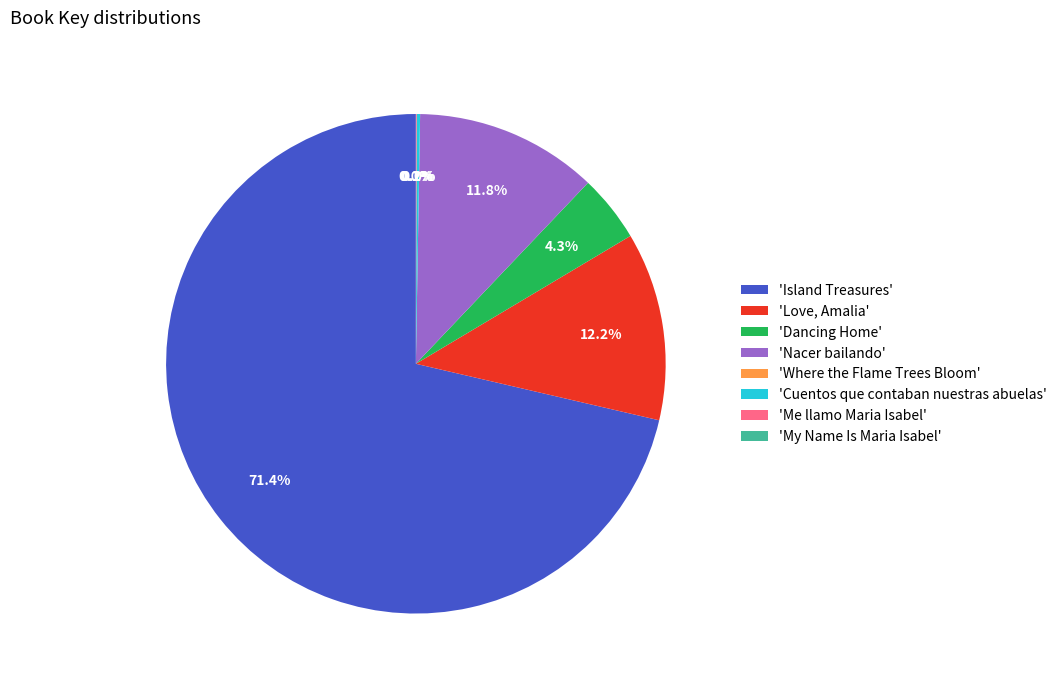

To the nearest percent, what is the difference between the largest and smallest slice percentages?

71%